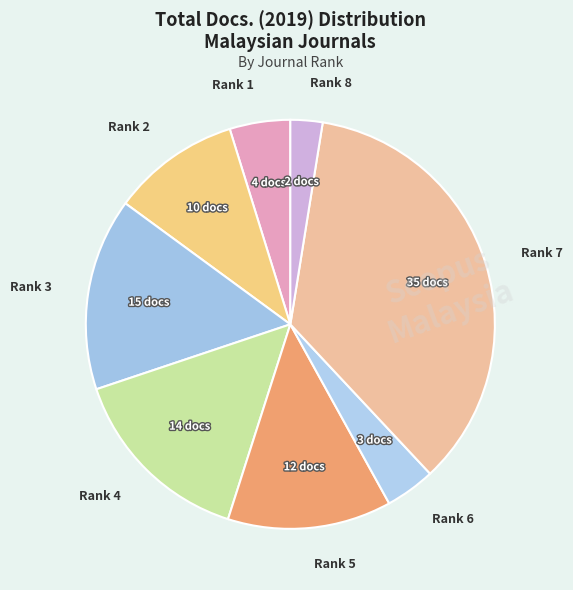

Which has a higher value, Rank 2 or Rank 3?

Rank 3